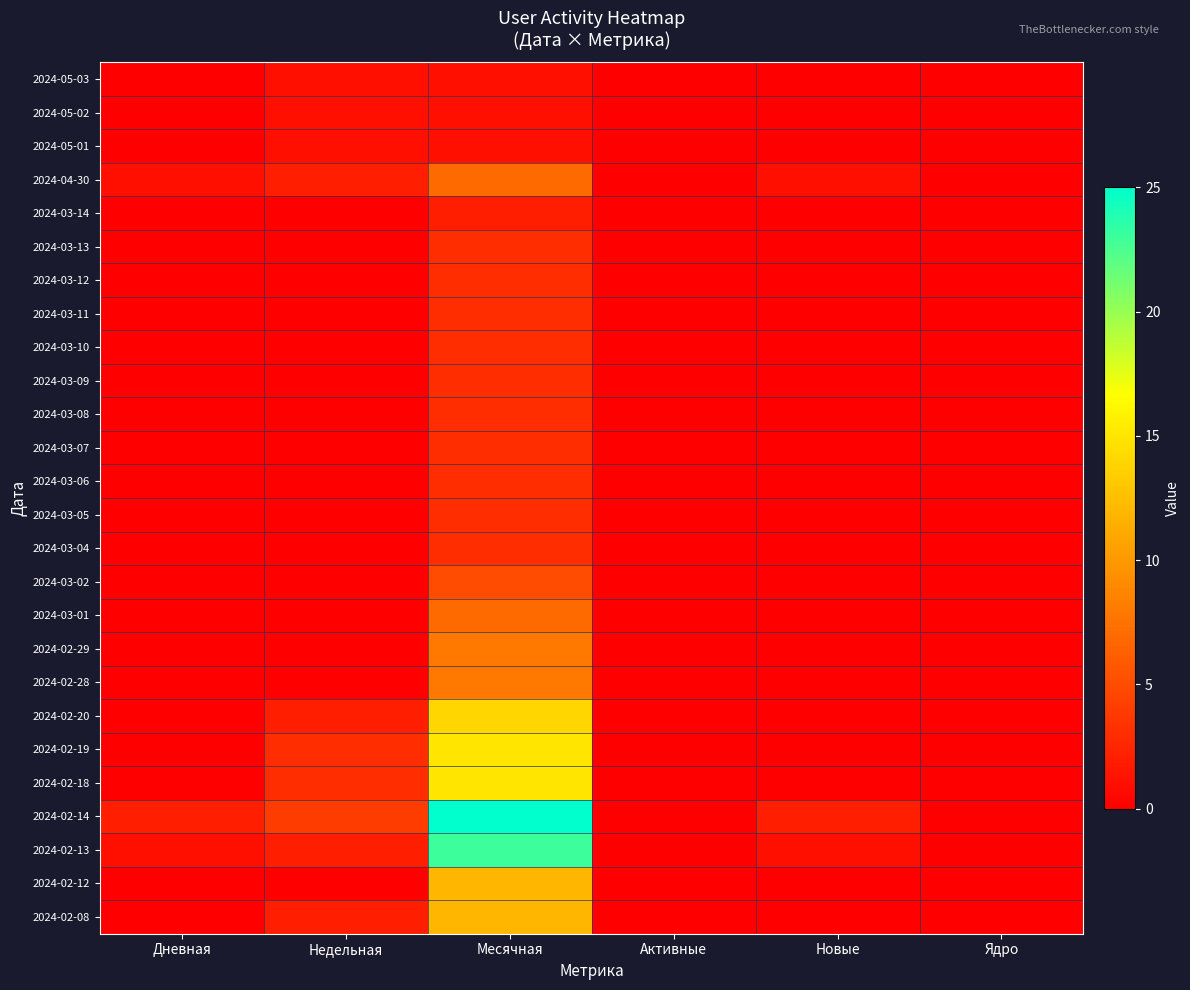

Reading left to right, list all the values displayed in this chart.

2024-05-03: Дневная=0	Недельная=1	Месячная=1	Активные=0	Новые=0	Ядро=0
2024-05-02: Дневная=0	Недельная=1	Месячная=1	Активные=0	Новые=0	Ядро=0
2024-05-01: Дневная=0	Недельная=1	Месячная=1	Активные=0	Новые=0	Ядро=0
2024-04-30: Дневная=1	Недельная=2	Месячная=7	Активные=0	Новые=1	Ядро=0
2024-03-14: Дневная=0	Недельная=0	Месячная=2	Активные=0	Новые=0	Ядро=0
2024-03-13: Дневная=0	Недельная=0	Месячная=3	Активные=0	Новые=0	Ядро=0
2024-03-12: Дневная=0	Недельная=0	Месячная=3	Активные=0	Новые=0	Ядро=0
2024-03-11: Дневная=0	Недельная=0	Месячная=3	Активные=0	Новые=0	Ядро=0
2024-03-10: Дневная=0	Недельная=0	Месячная=3	Активные=0	Новые=0	Ядро=0
2024-03-09: Дневная=0	Недельная=0	Месячная=3	Активные=0	Новые=0	Ядро=0
2024-03-08: Дневная=0	Недельная=0	Месячная=3	Активные=0	Новые=0	Ядро=0
2024-03-07: Дневная=0	Недельная=0	Месячная=3	Активные=0	Новые=0	Ядро=0
2024-03-06: Дневная=0	Недельная=0	Месячная=3	Активные=0	Новые=0	Ядро=0
2024-03-05: Дневная=0	Недельная=0	Месячная=3	Активные=0	Новые=0	Ядро=0
2024-03-04: Дневная=0	Недельная=0	Месячная=3	Активные=0	Новые=0	Ядро=0
2024-03-02: Дневная=0	Недельная=0	Месячная=5	Активные=0	Новые=0	Ядро=0
2024-03-01: Дневная=0	Недельная=0	Месячная=7	Активные=0	Новые=0	Ядро=0
2024-02-29: Дневная=0	Недельная=0	Месячная=8	Активные=0	Новые=0	Ядро=0
2024-02-28: Дневная=0	Недельная=0	Месячная=8	Активные=0	Новые=0	Ядро=0
2024-02-20: Дневная=0	Недельная=2	Месячная=14	Активные=0	Новые=0	Ядро=0
2024-02-19: Дневная=0	Недельная=3	Месячная=15	Активные=0	Новые=0	Ядро=0
2024-02-18: Дневная=0	Недельная=3	Месячная=15	Активные=0	Новые=0	Ядро=0
2024-02-14: Дневная=2	Недельная=4	Месячная=25	Активные=0	Новые=2	Ядро=0
2024-02-13: Дневная=1	Недельная=2	Месячная=23	Активные=0	Новые=1	Ядро=0
2024-02-12: Дневная=0	Недельная=0	Месячная=12	Активные=0	Новые=0	Ядро=0
2024-02-08: Дневная=0	Недельная=2	Месячная=12	Активные=0	Новые=0	Ядро=0